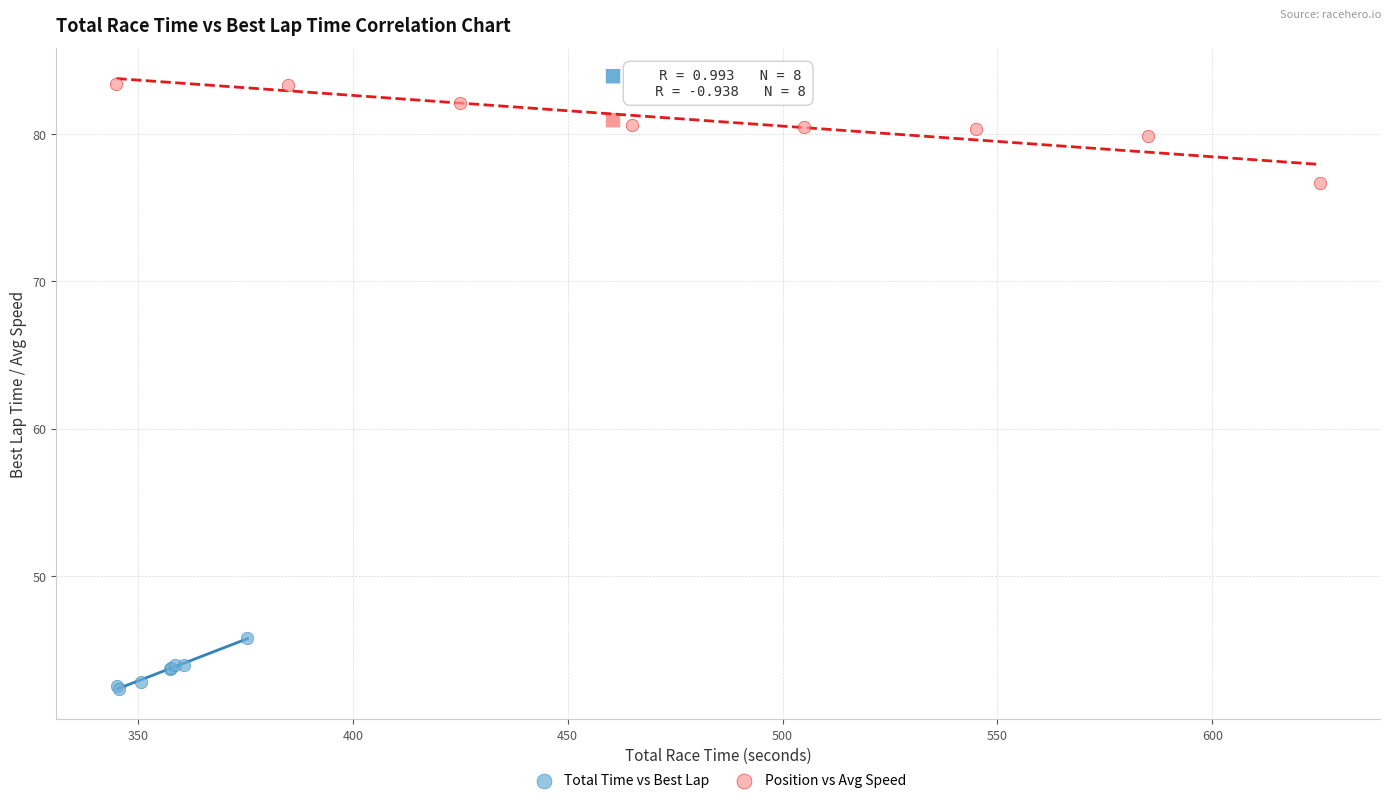

Which series reaches the maximum Y coordinate?

Position vs Avg Speed